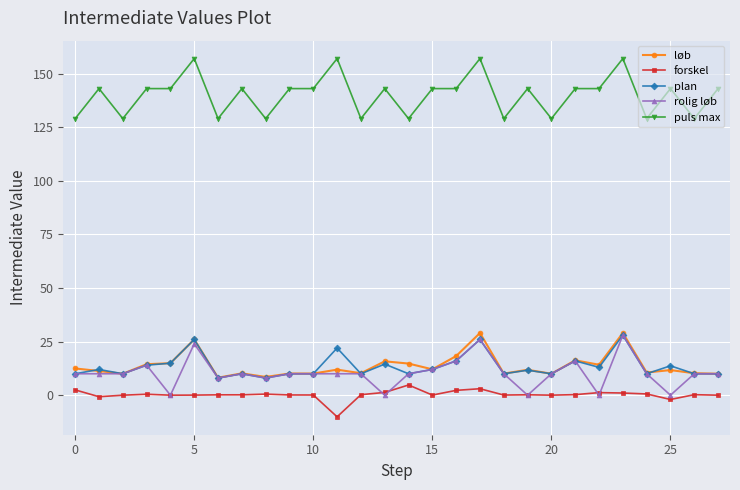

Which series has the largest total across all categories?

puls max